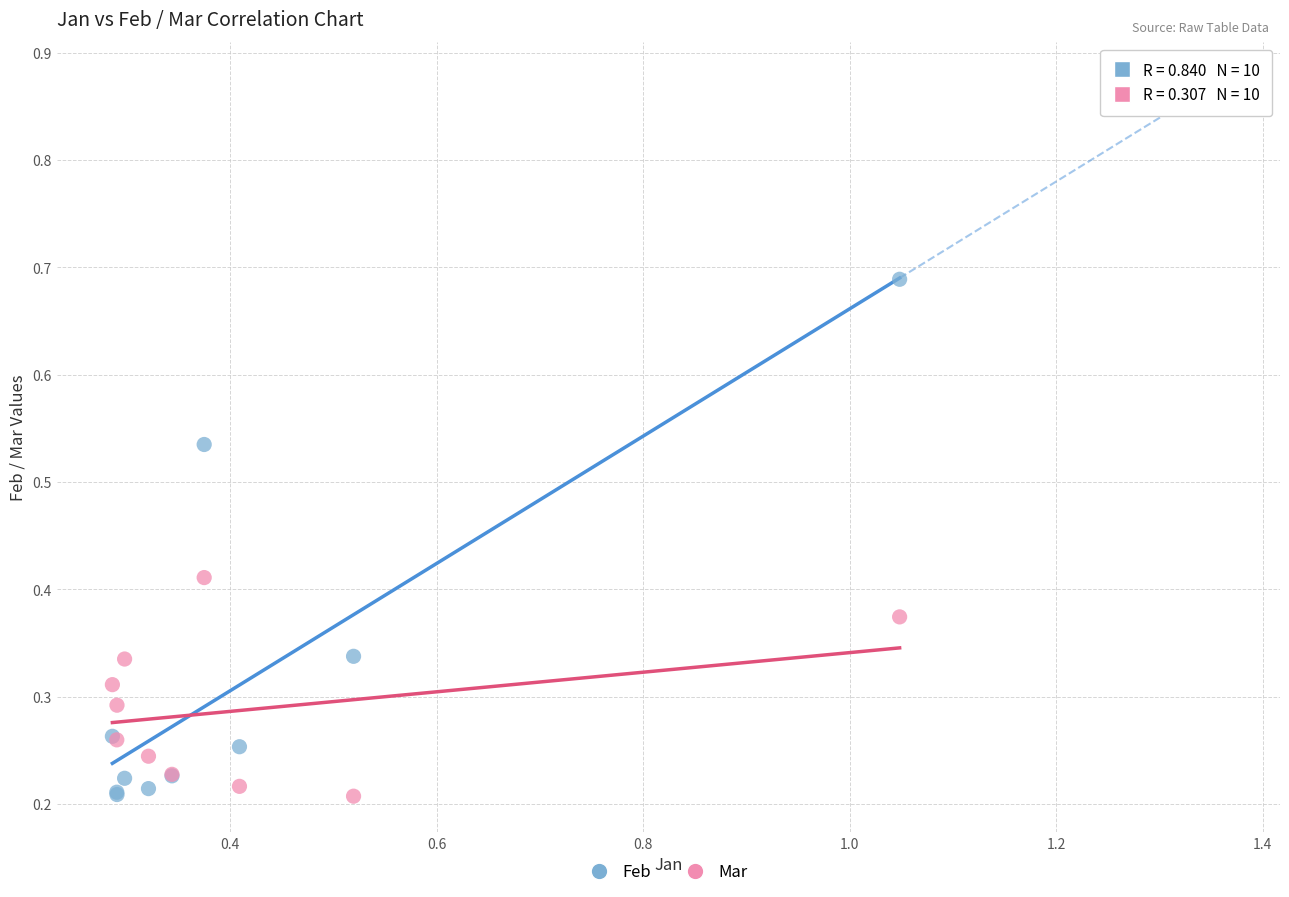

What is the X range (max minus min) for the scatter plot?

0.8